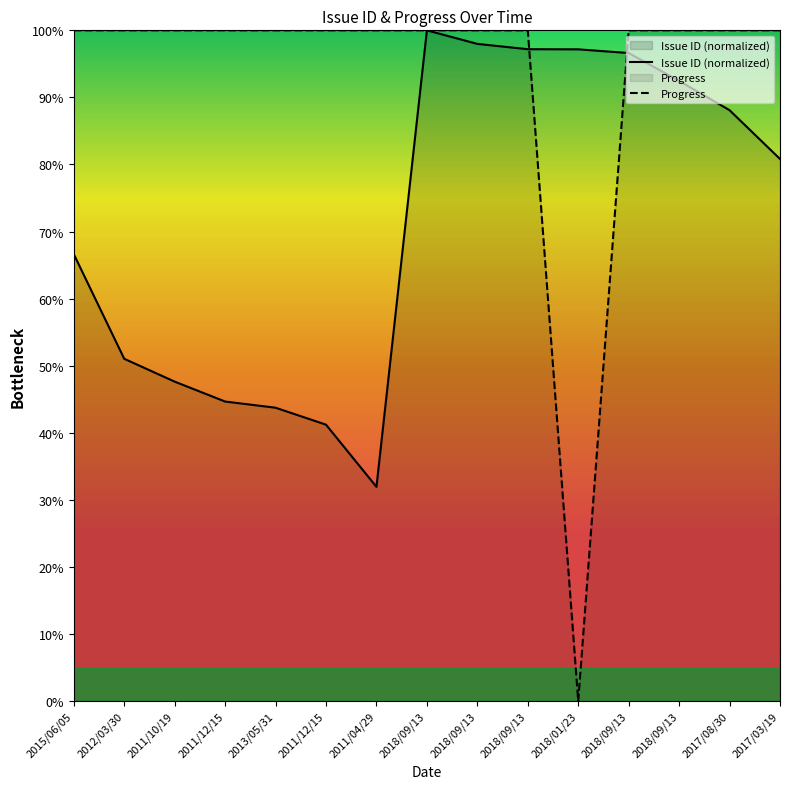

Does the chart have visible grid lines?

No